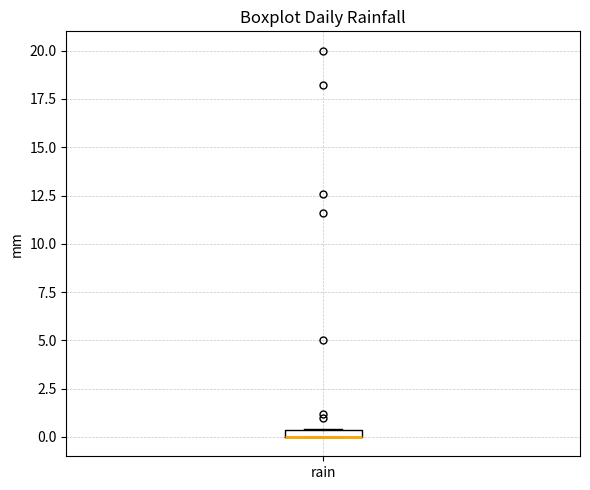

Where is the upper edge of the box for rain on the y-axis? The values are not printed on the chart, so give them approximately, as read against the axis.

0.5